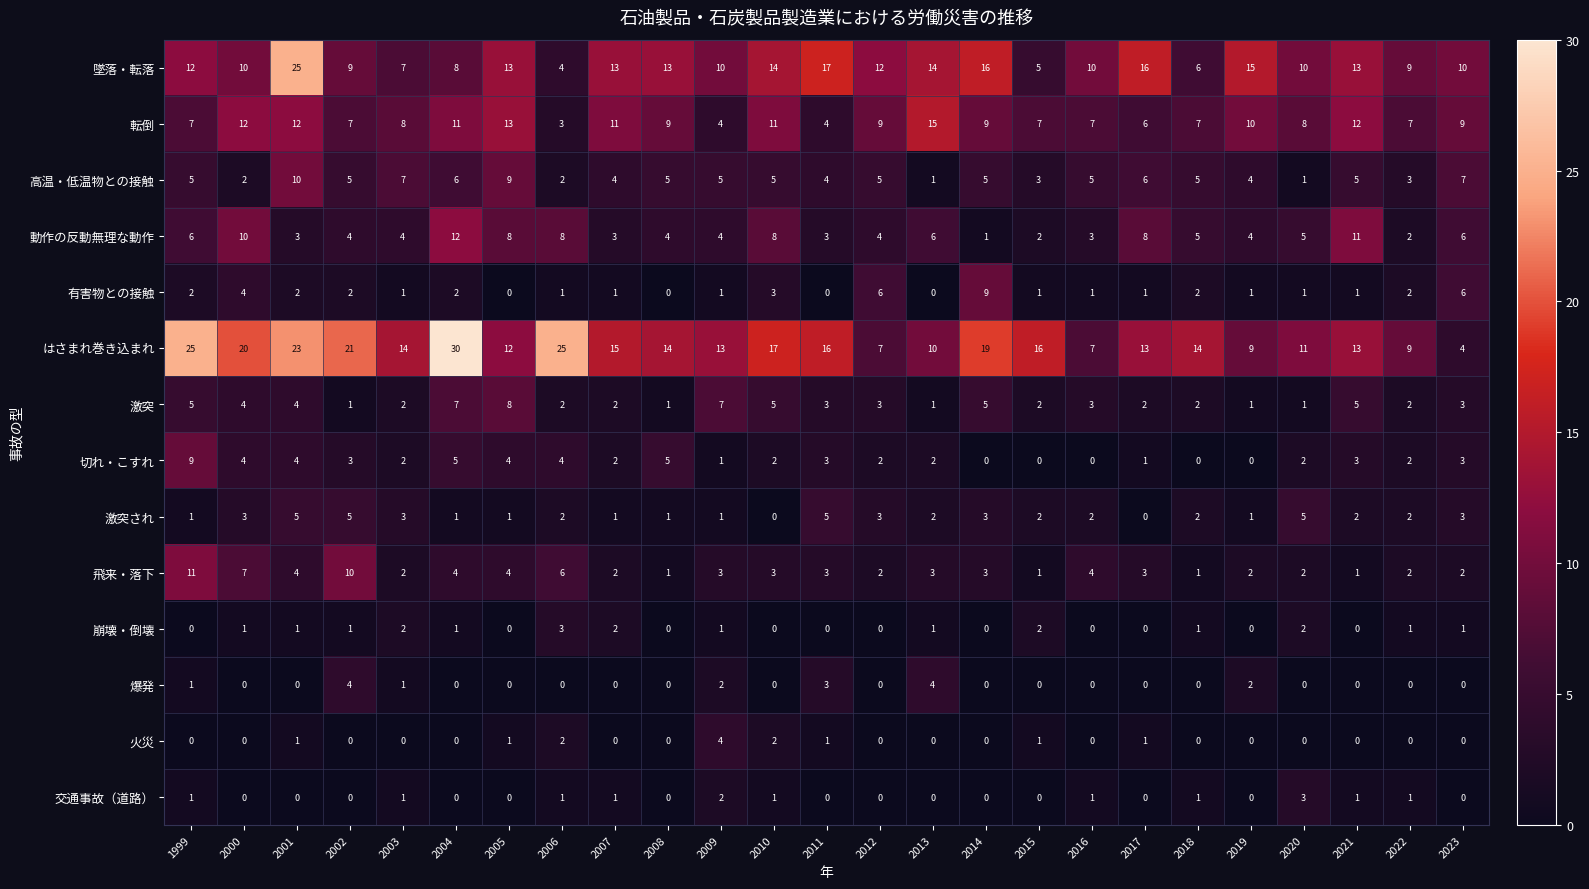

At which label is 飛来・落下 closest to 6?

2006